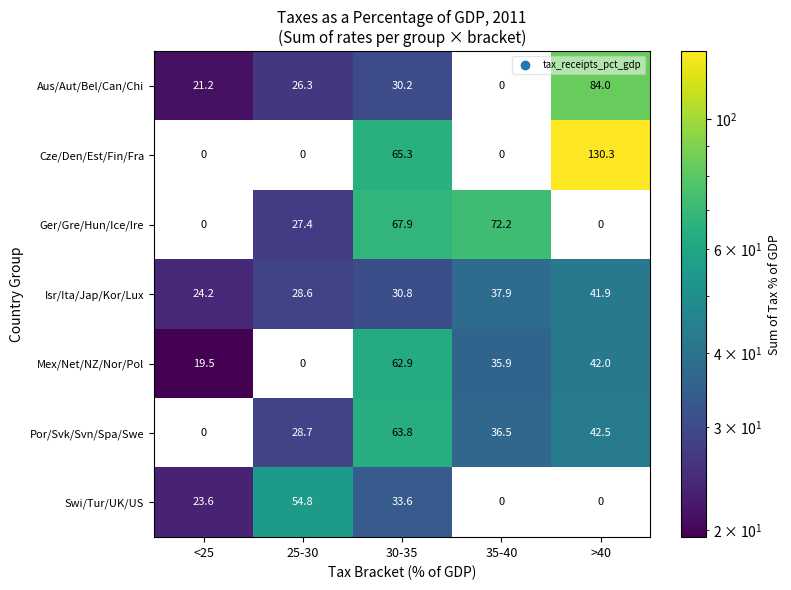

Rank the series at 30-35 from highest to lowest value.

Ger/Gre/Hun/Ice/Ire, Cze/Den/Est/Fin/Fra, Por/Svk/Svn/Spa/Swe, Mex/Net/NZ/Nor/Pol, Swi/Tur/UK/US, Isr/Ita/Jap/Kor/Lux, Aus/Aut/Bel/Can/Chi